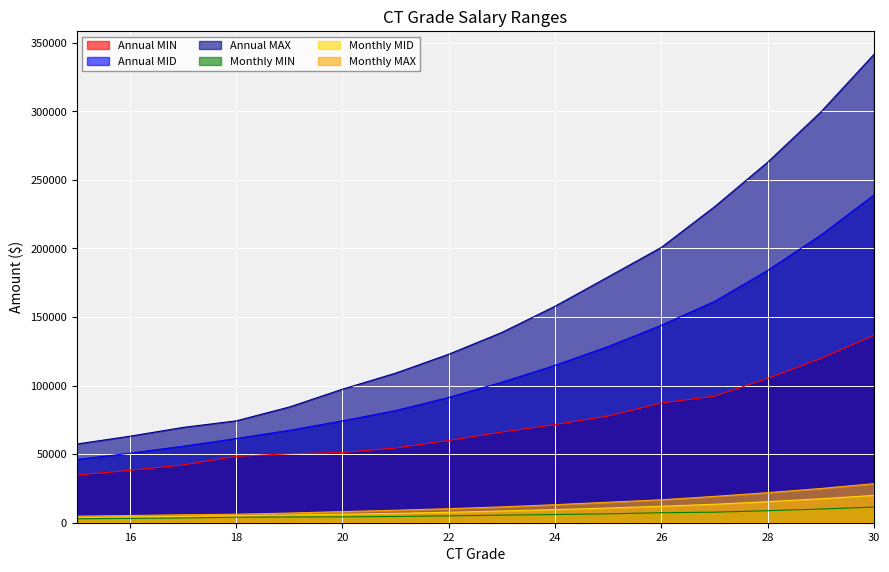

At which label is Annual MIN closest to 85650?

26